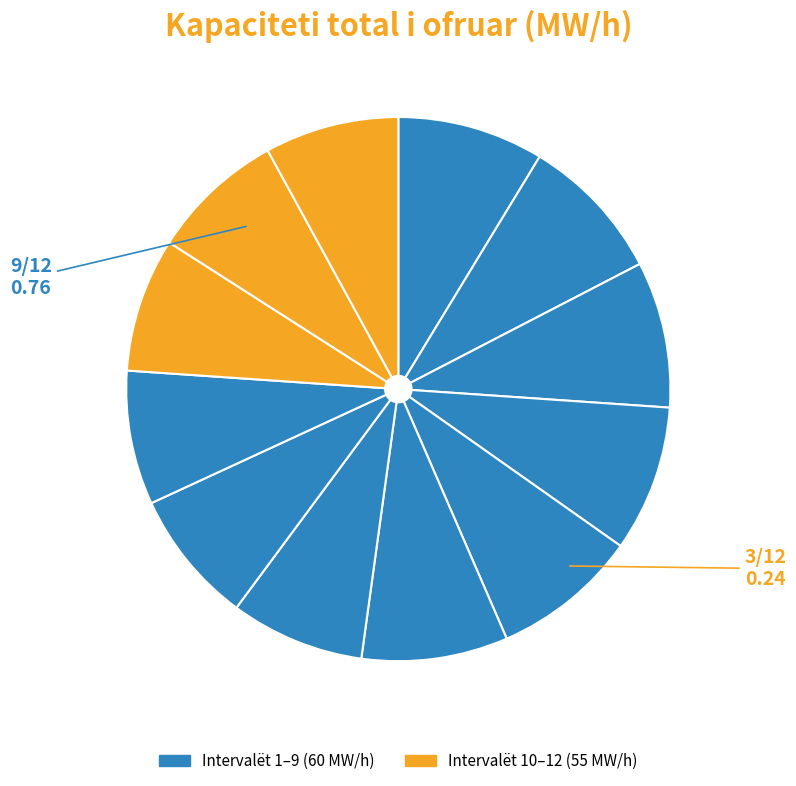

How many slices are in this pie chart?

12